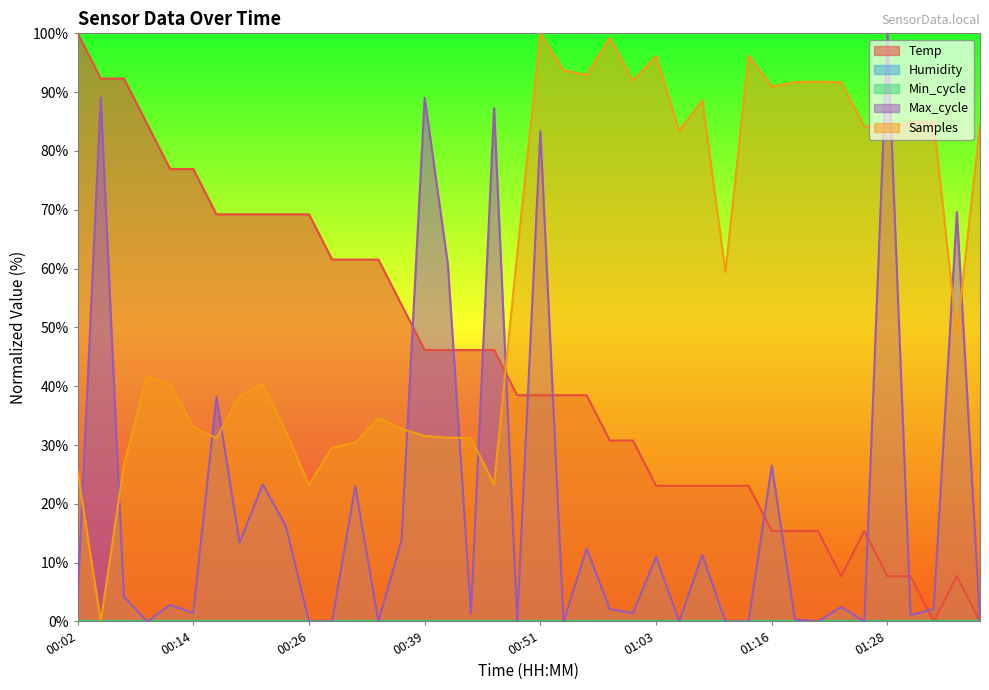

What is the total value across all series at 00:26?

92.5